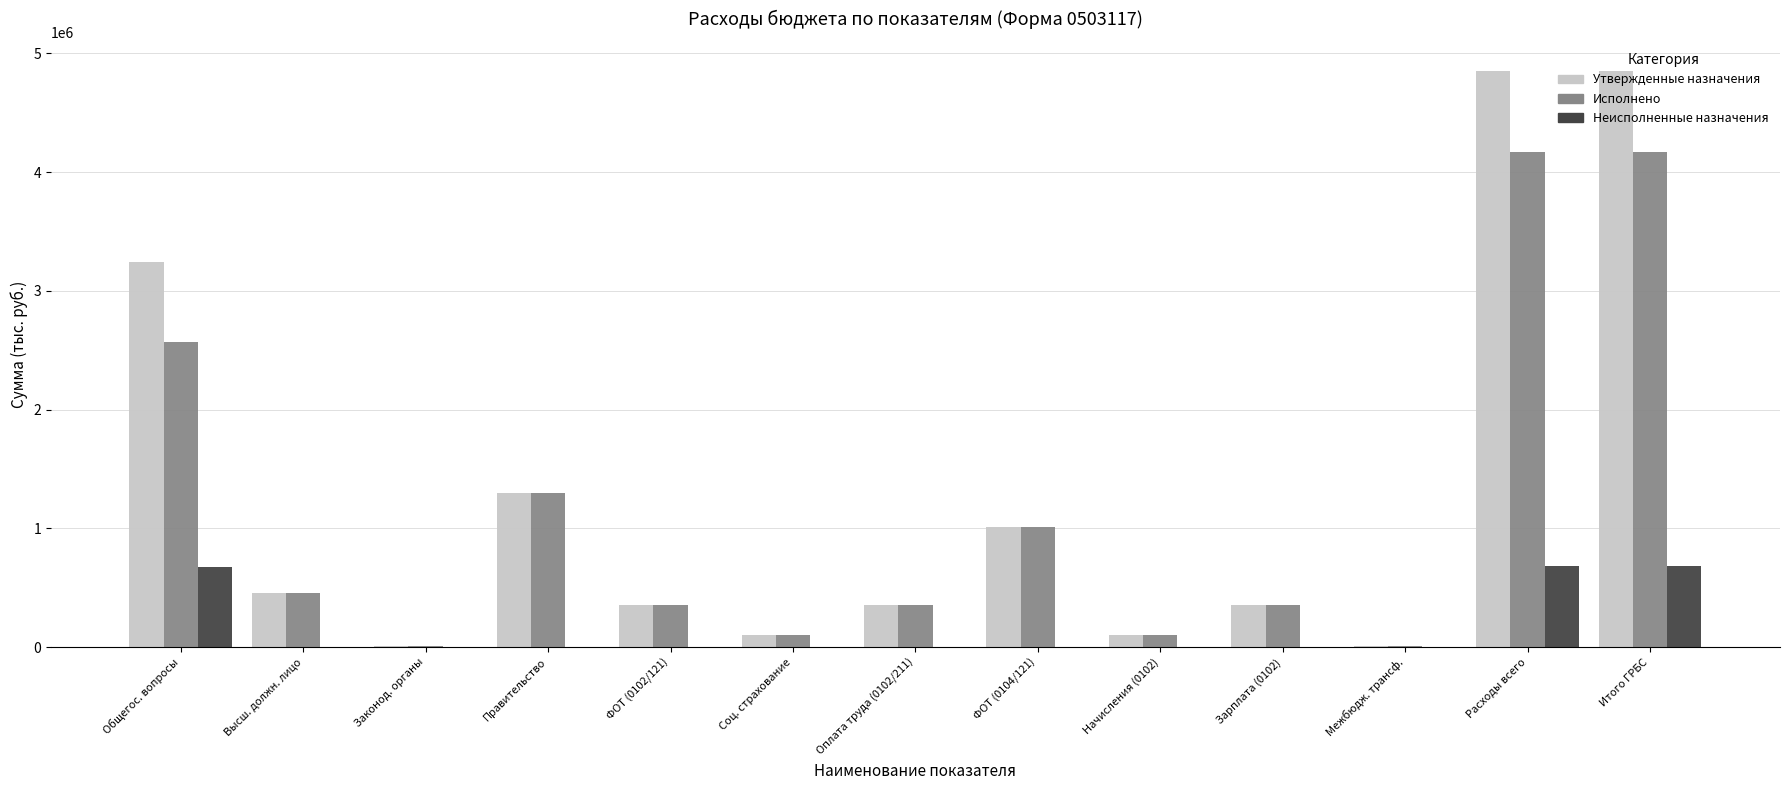

What are all the series names shown in the legend?

Утвержденные назначения, Исполнено, Неисполненные назначения